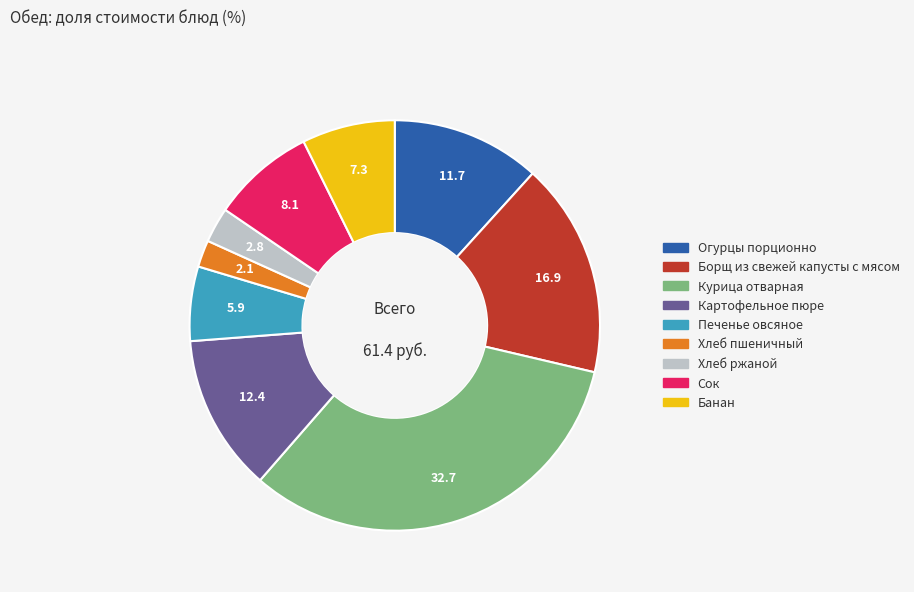

How many slices are in this pie chart?

9